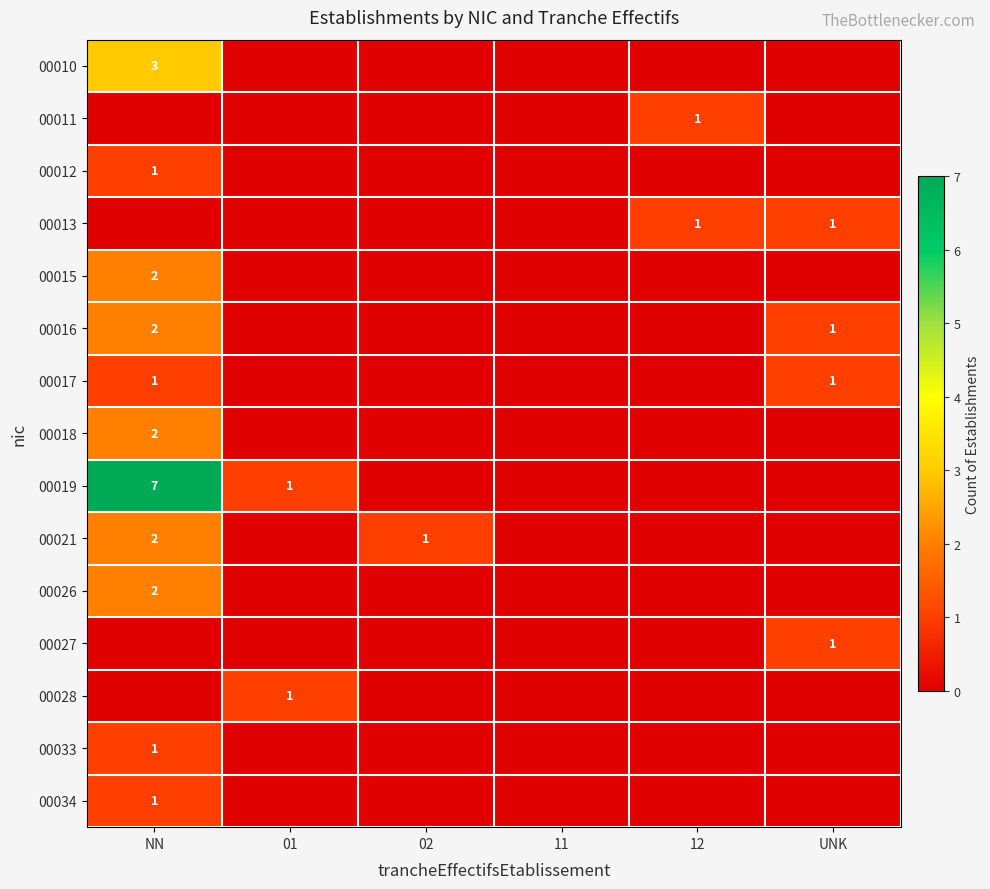

Which has a higher value, 01 or 12?

01